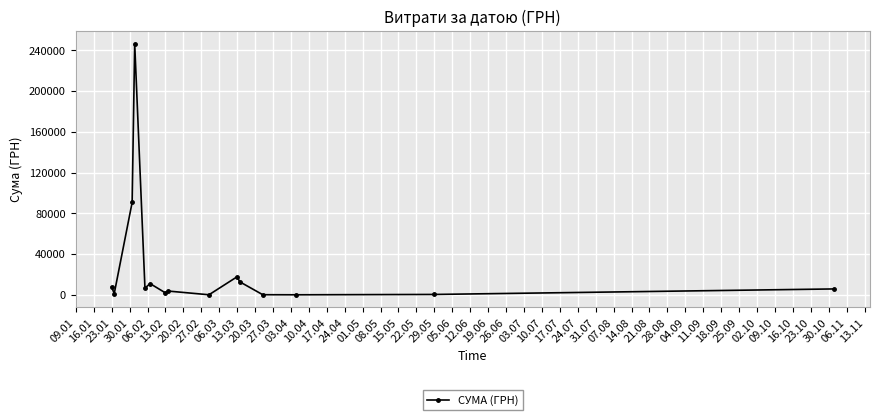

What is the maximum value shown in the chart?

246306.8